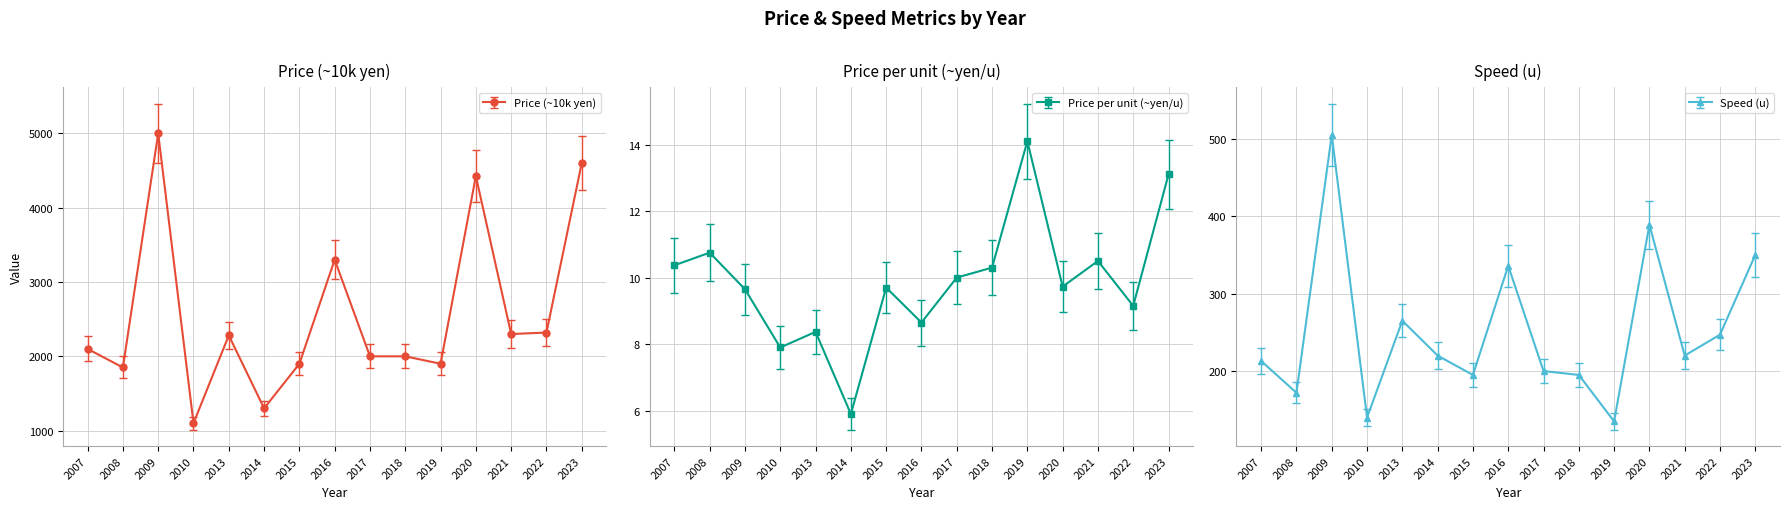

What is the difference between the maximum and minimum values in the Speed (u) series?

370